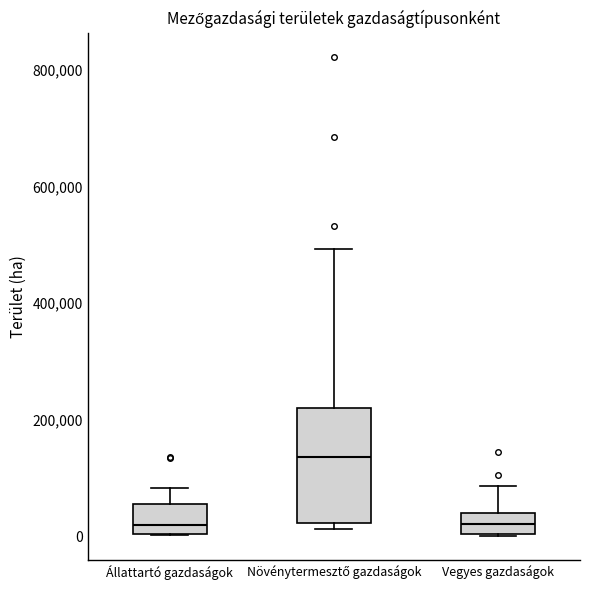

Which box's median line is the highest?

Növénytermesztő gazdaságok